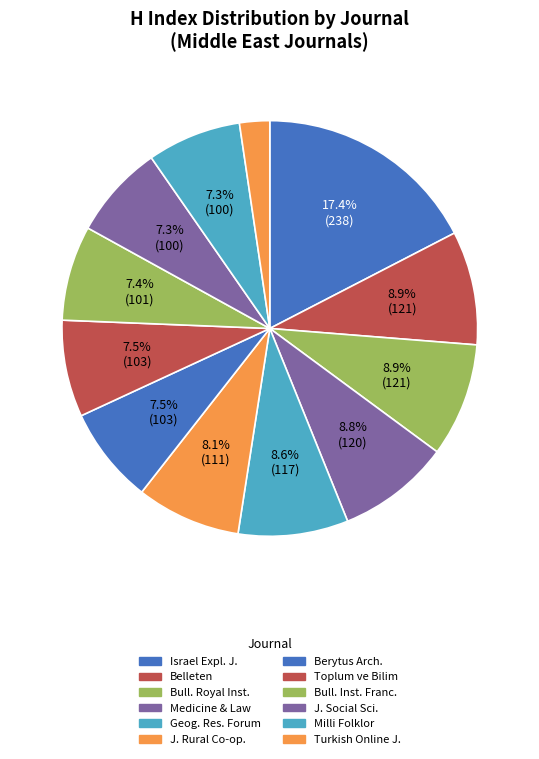

To the nearest percent, what percentage of the pie is Toplum ve Bilim?

8%